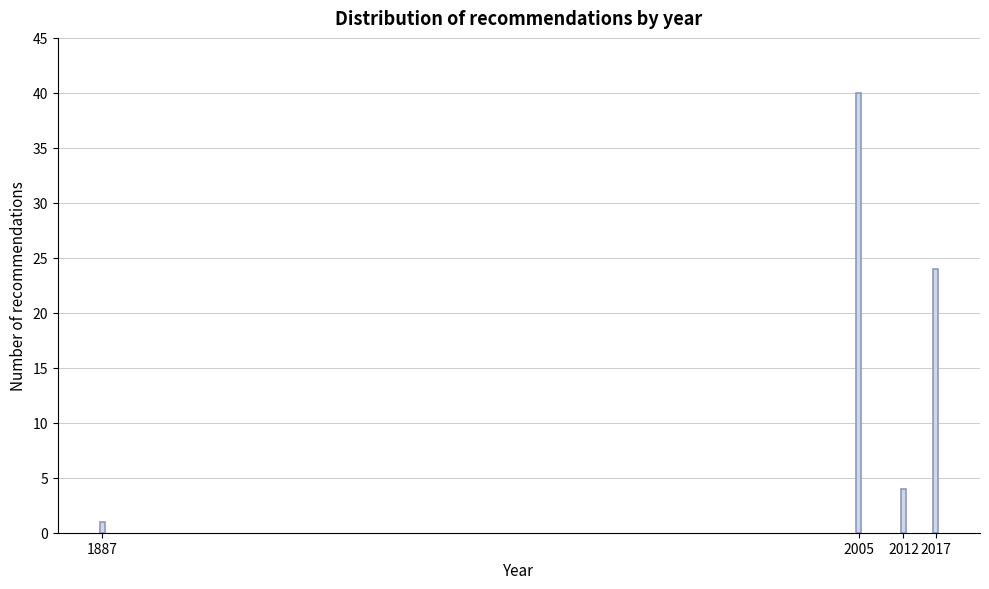

Reading right to left, what are all the values shown in this chart?

24	4	40	1